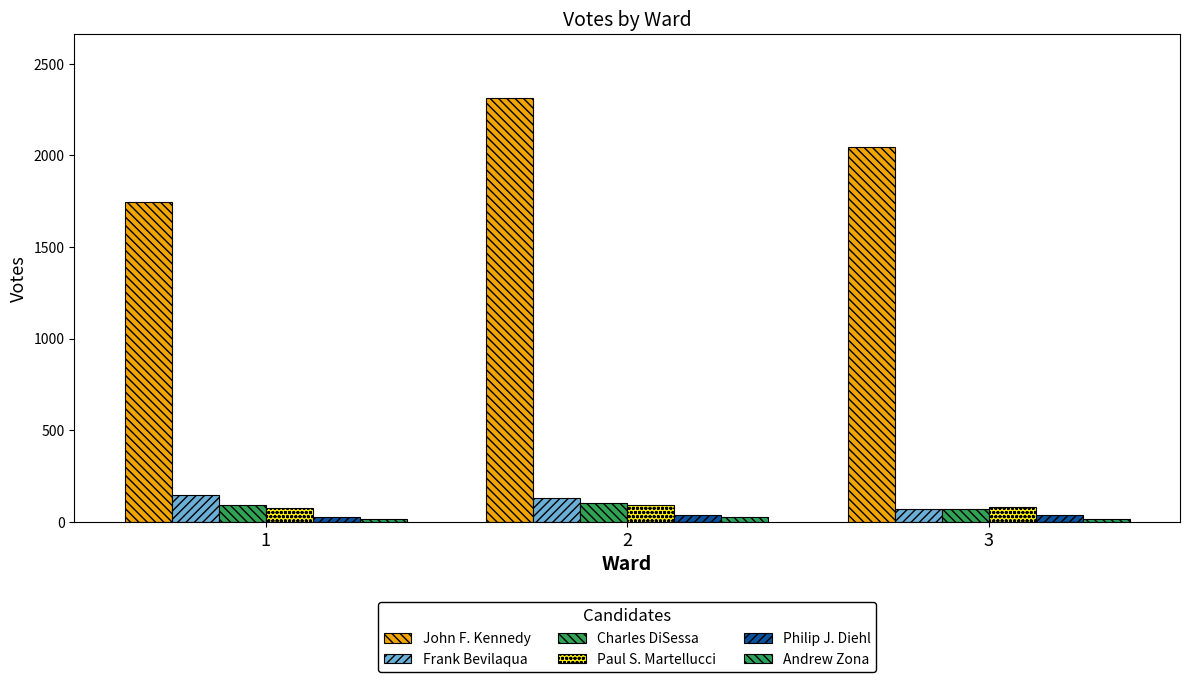

Reading left to right, list all the values displayed in this chart.

John F. Kennedy: 1743	2315	2048
Frank Bevilaqua: 145	129	71
Charles DiSessa: 94	103	69
Paul S. Martellucci: 78	92	79
Philip J. Diehl: 29	39	36
Andrew Zona: 17	27	18